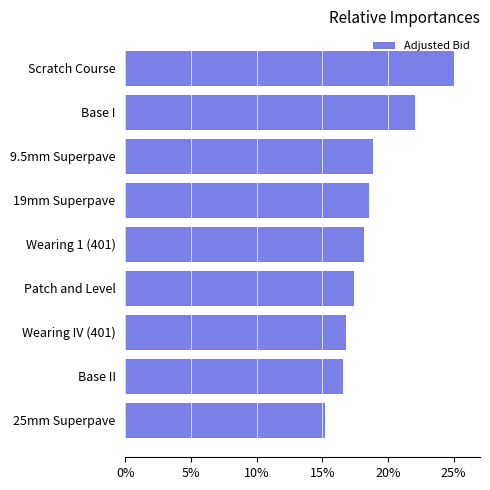

Between Wearing IV (401) and Patch and Level, which is larger?

Patch and Level